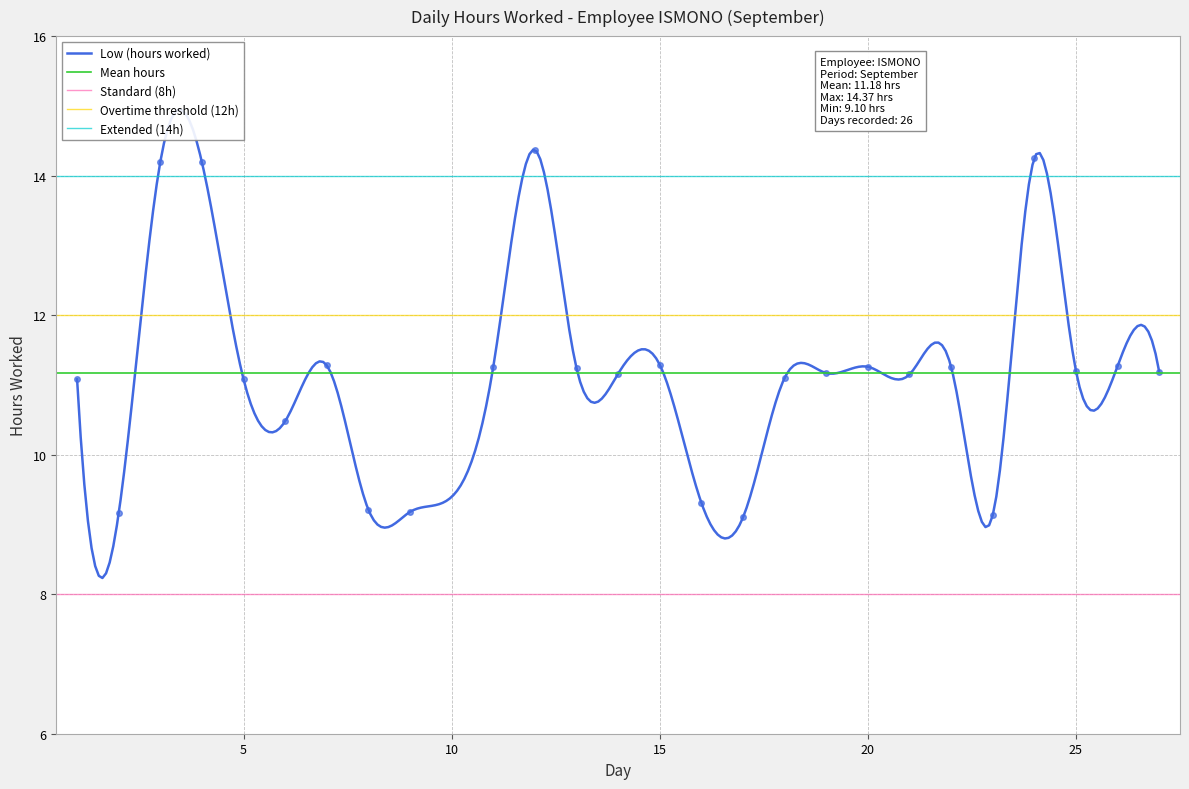

What is the ratio of the value at 15 to the value at 1?

1.0